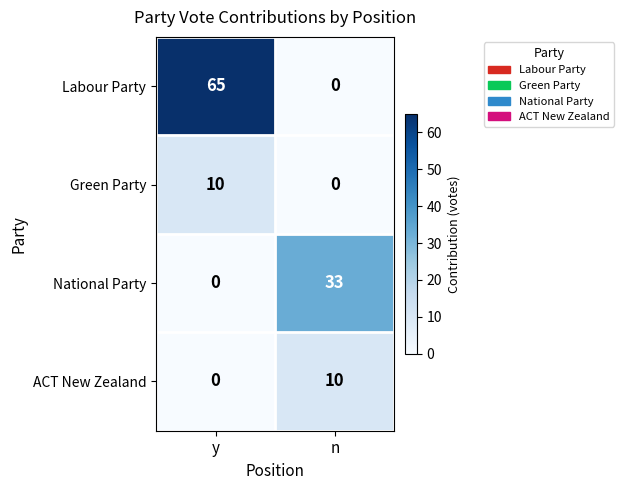

Reading left to right, list all the values displayed in this chart.

Labour Party: y=65	n=0
Green Party: y=10	n=0
National Party: y=0	n=33
ACT New Zealand: y=0	n=10